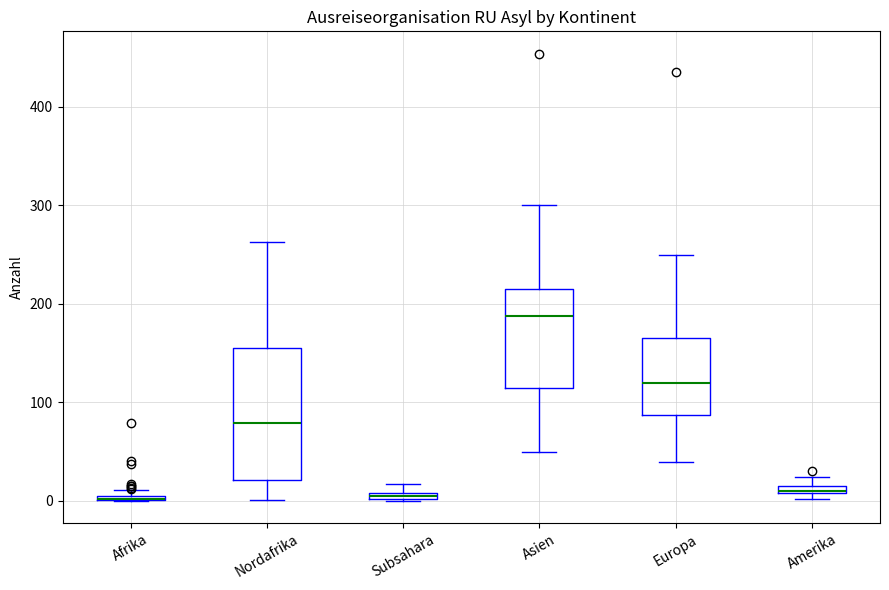

Which box is the tallest, from its lower edge to its upper edge?

Nordafrika